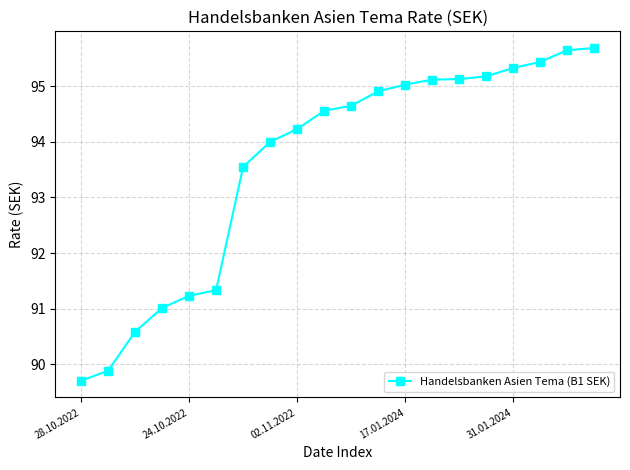

What is the difference between the maximum and minimum values?

6.0